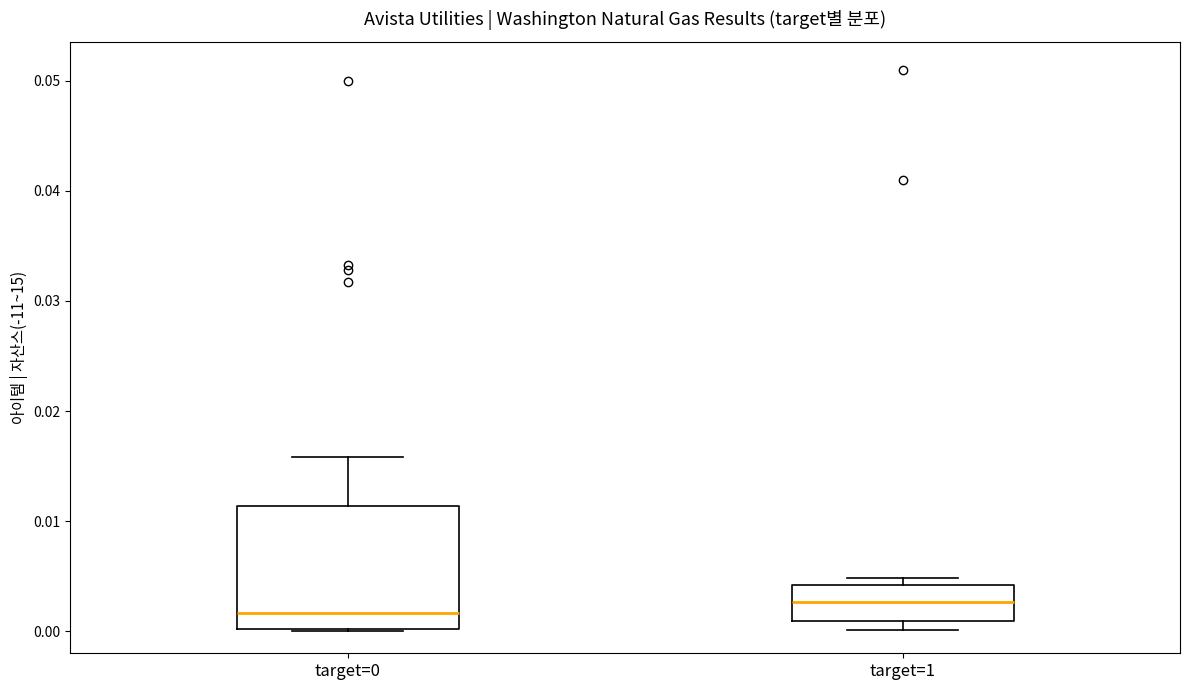

Which box's median line is the lowest?

target=0